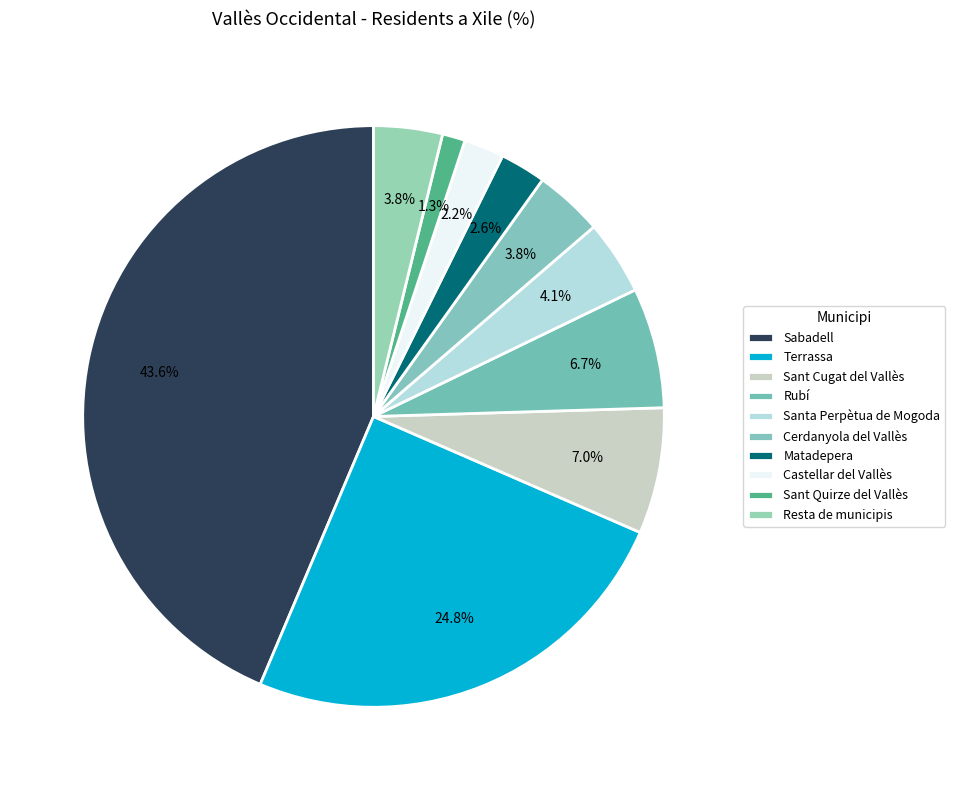

How many segments does this pie chart have?

10